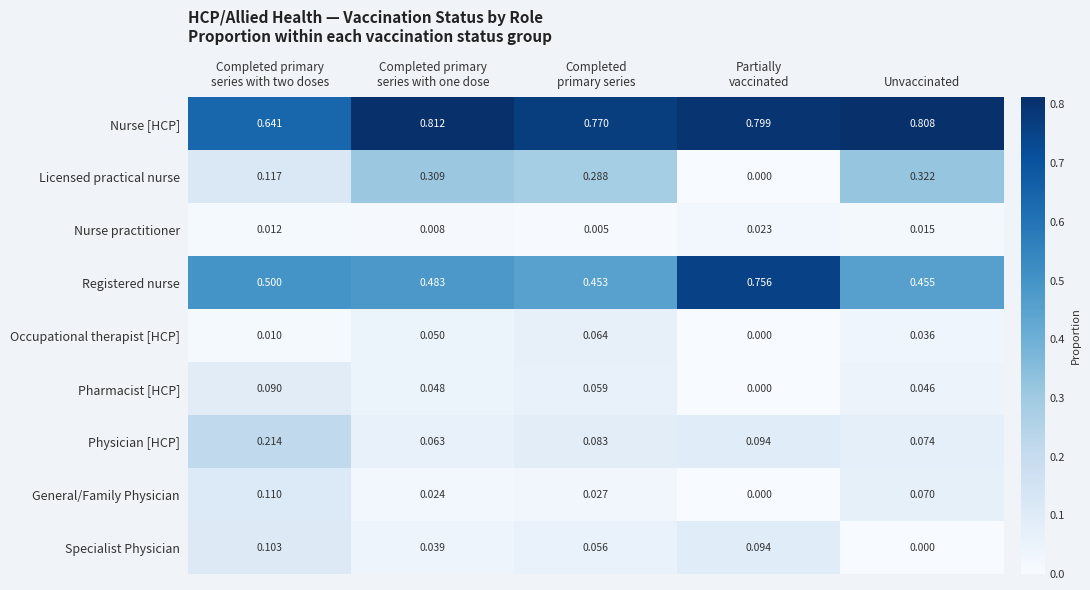

Which series has the largest total across all categories?

Nurse [HCP]